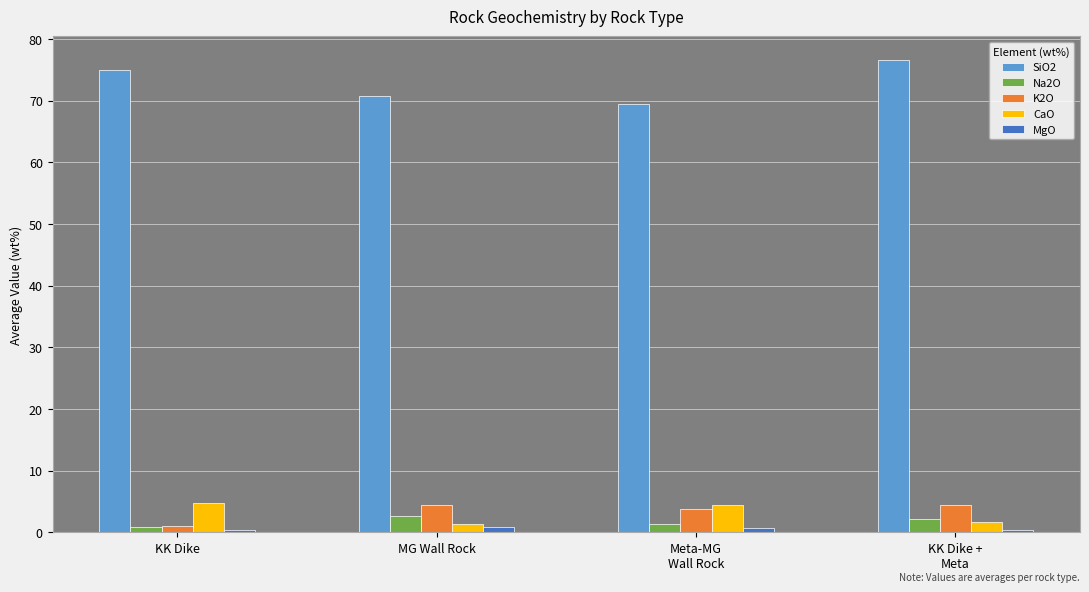

What is the minimum value shown in the chart?

0.3